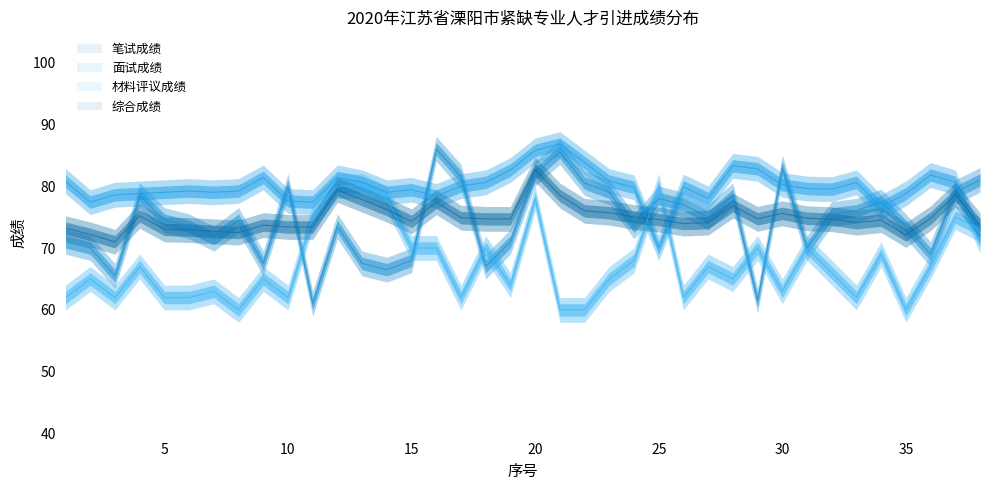

How many values in the 笔试成绩 series exceed 74?

20